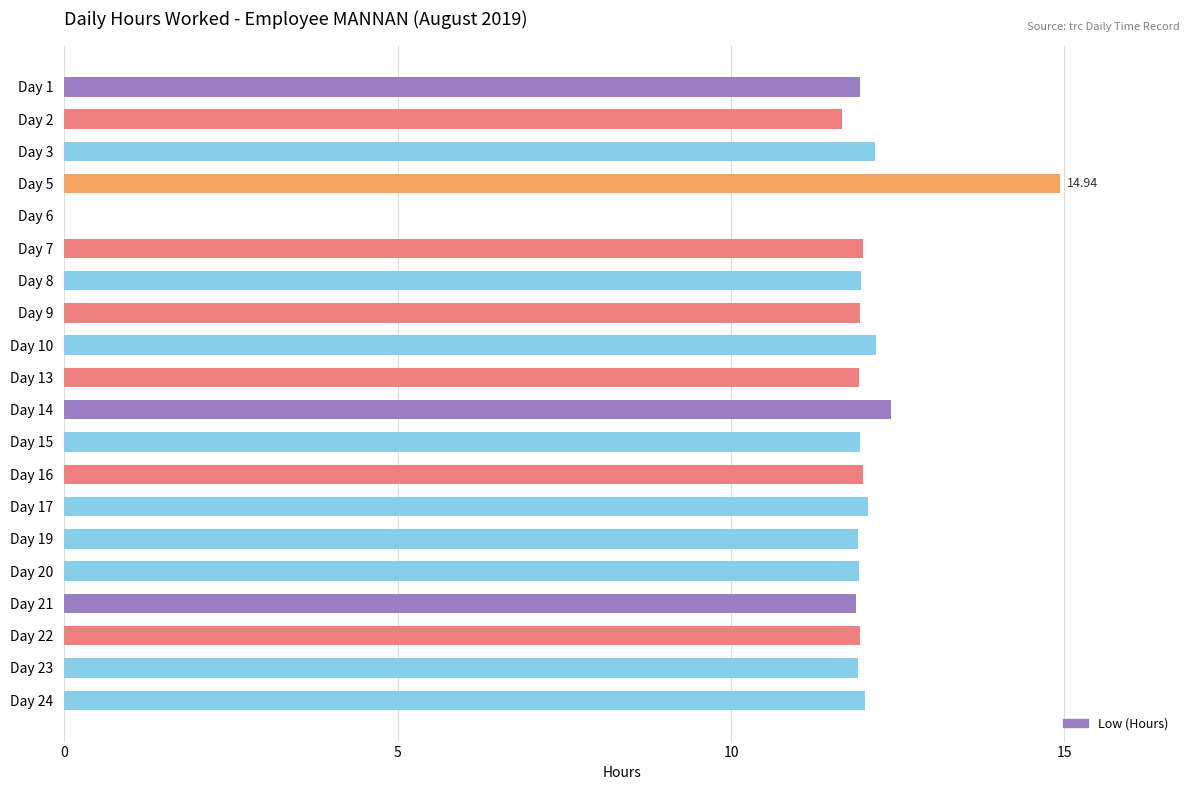

What is the sum of the values at Day 23 and Day 13?

23.8